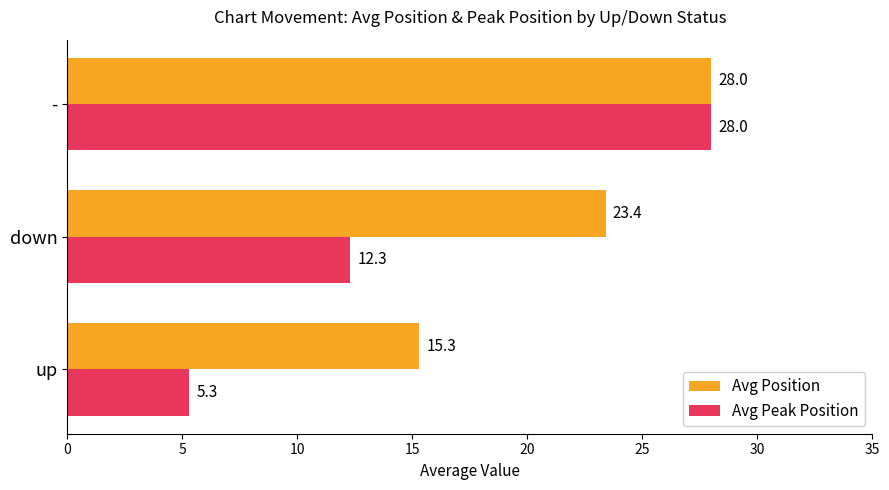

At which label is Avg Peak Position closest to 16?

down